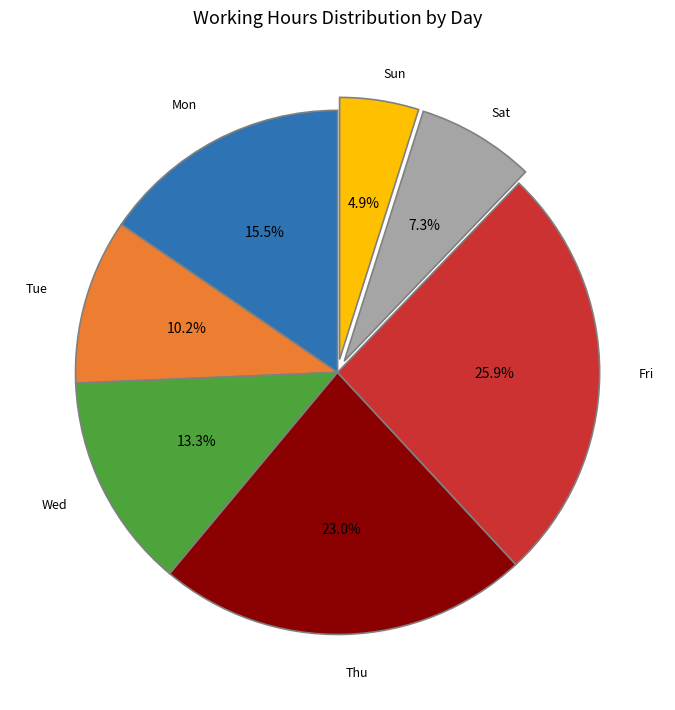

How many slices are in this pie chart?

7